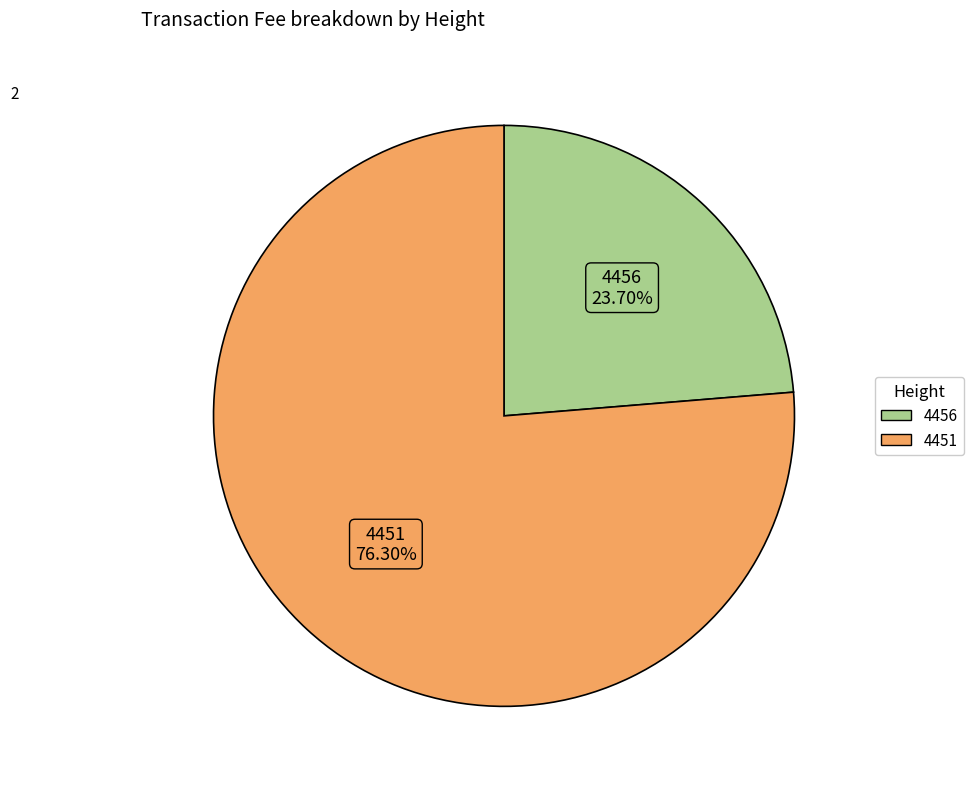

True or false: 4451 accounts for 76% of the total.

True